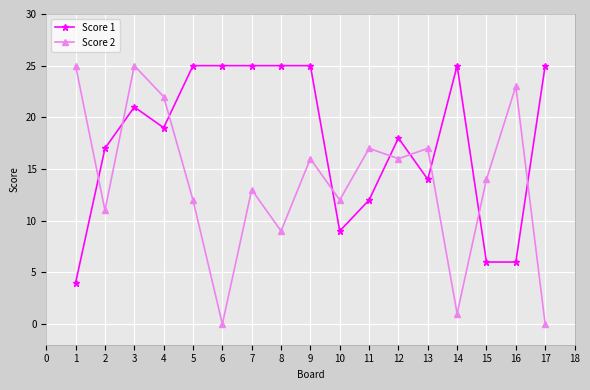

Between 4 and 17, which series saw the biggest shift?

Score 2